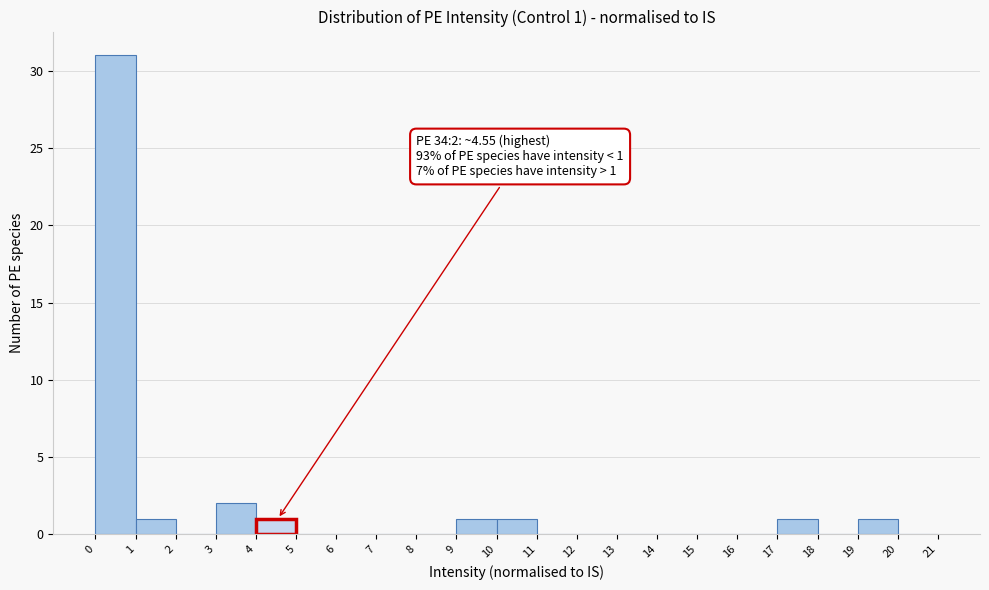

Which range on the x-axis has the tallest bar?

0 to 1